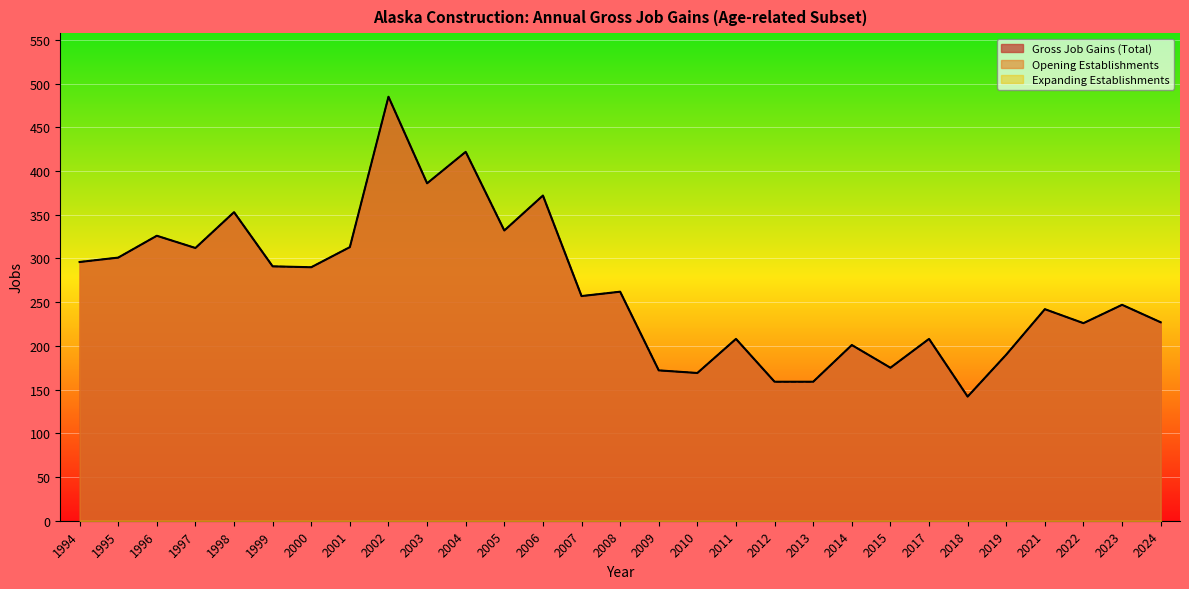

At which category does the chart reach its peak across all series?

2002